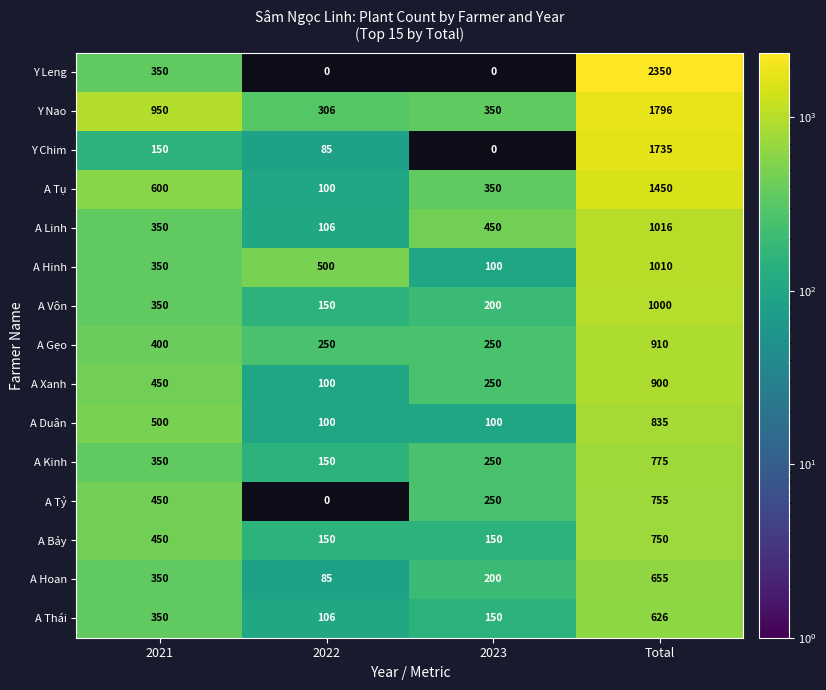

True or false: A Bảy has a value of 273 at 2021.

False